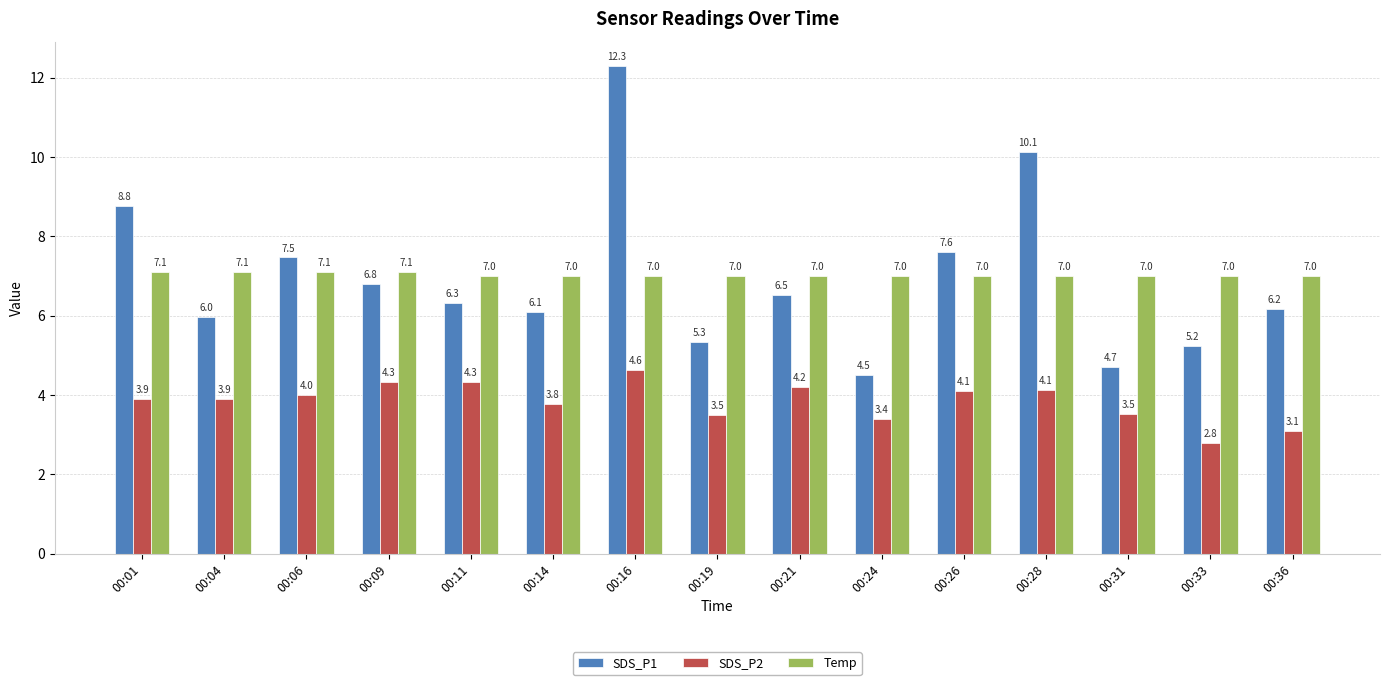

How many values in the SDS_P2 series are below 3?

1